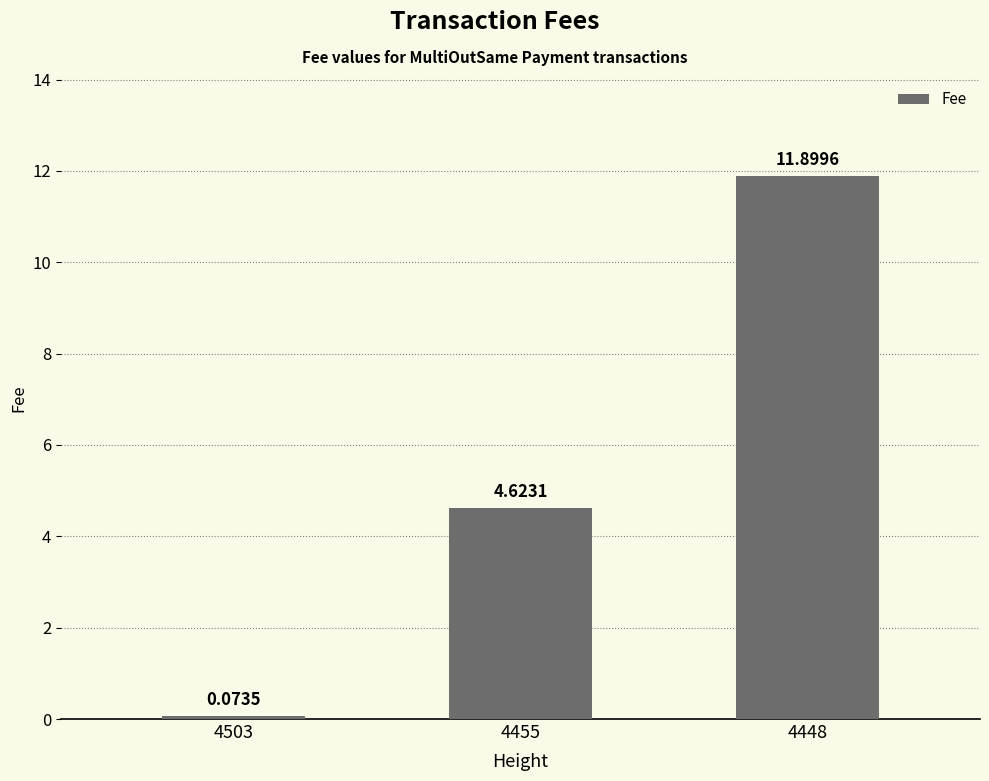

Where is the data nearest to the value 5?

4455